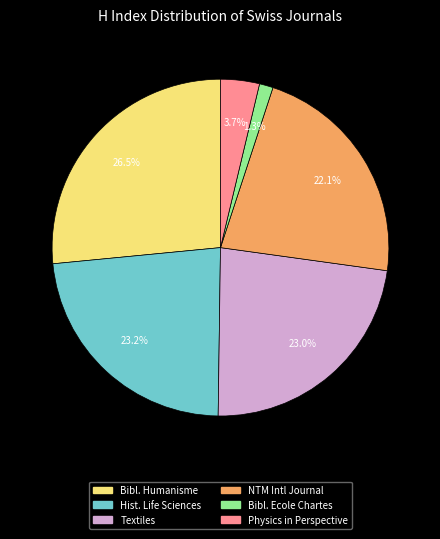

Is there a majority slice in this chart?

No